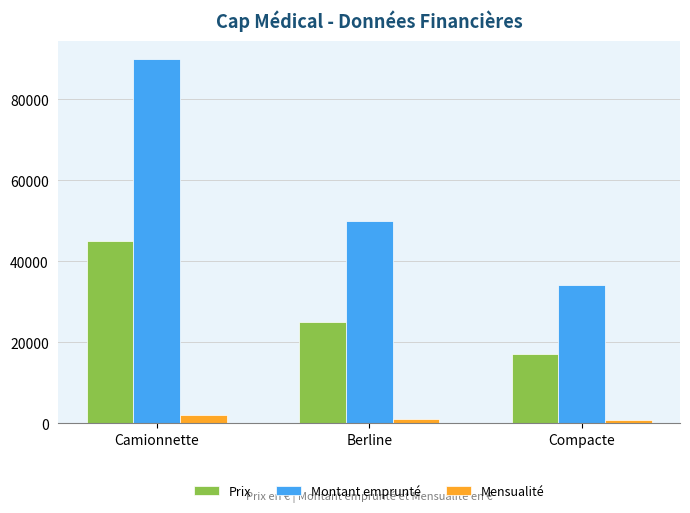

What is the label of the 1st bar from the right?

Compacte